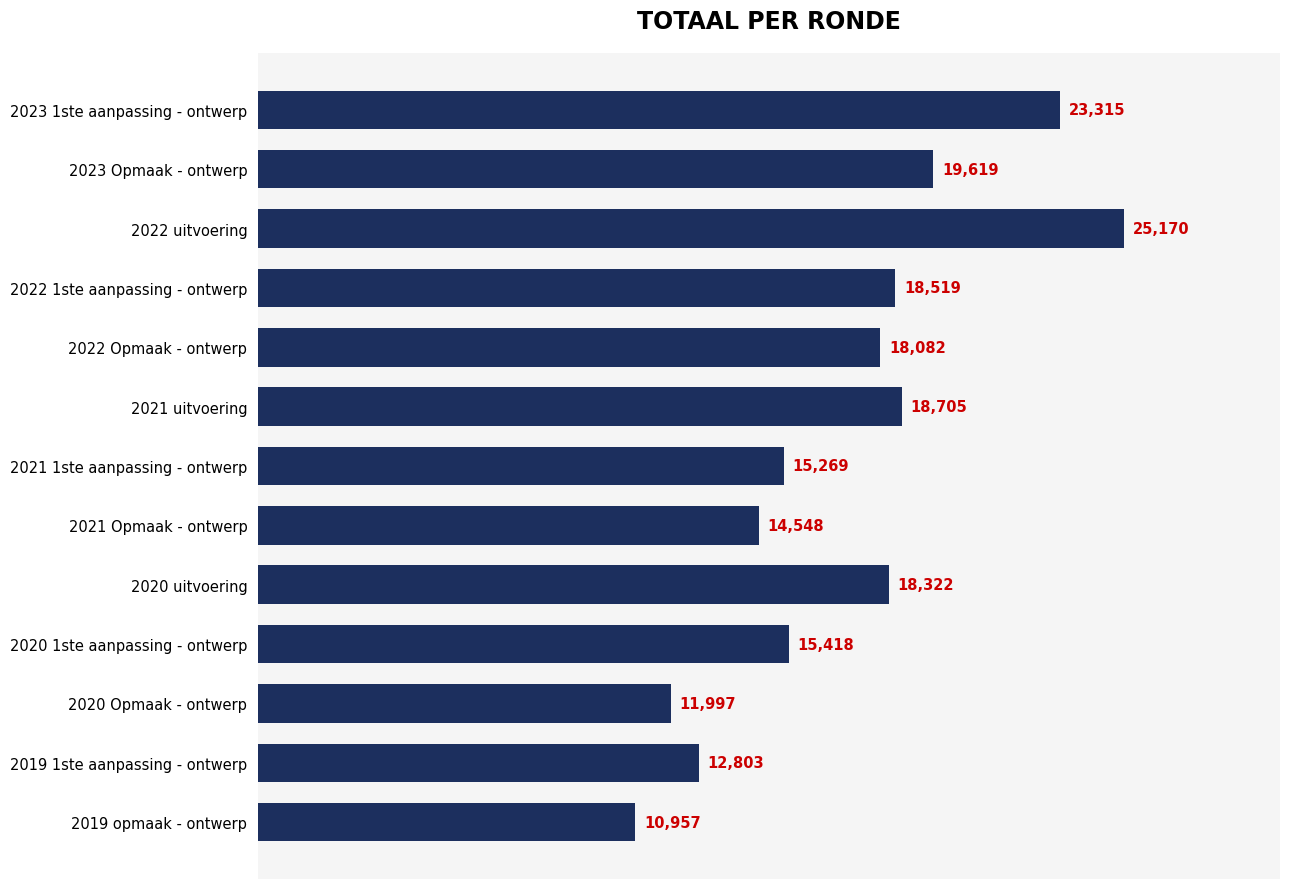

Are the bars grouped side by side (vs. stacked)?

No